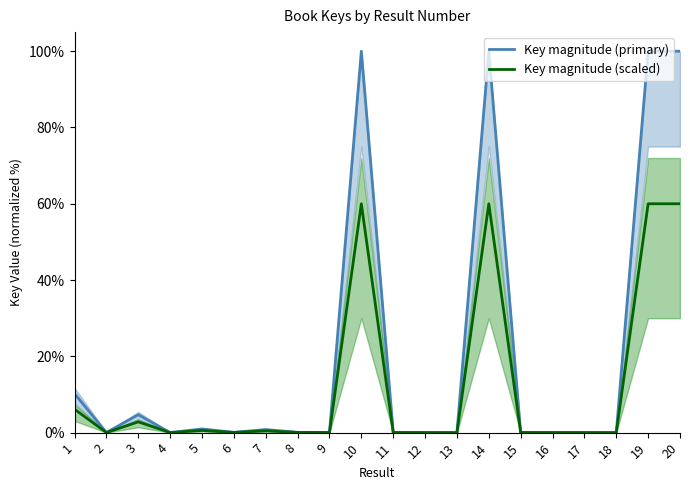

At 7, list the series in order from smallest to largest.

Key magnitude (scaled), Key magnitude (primary)